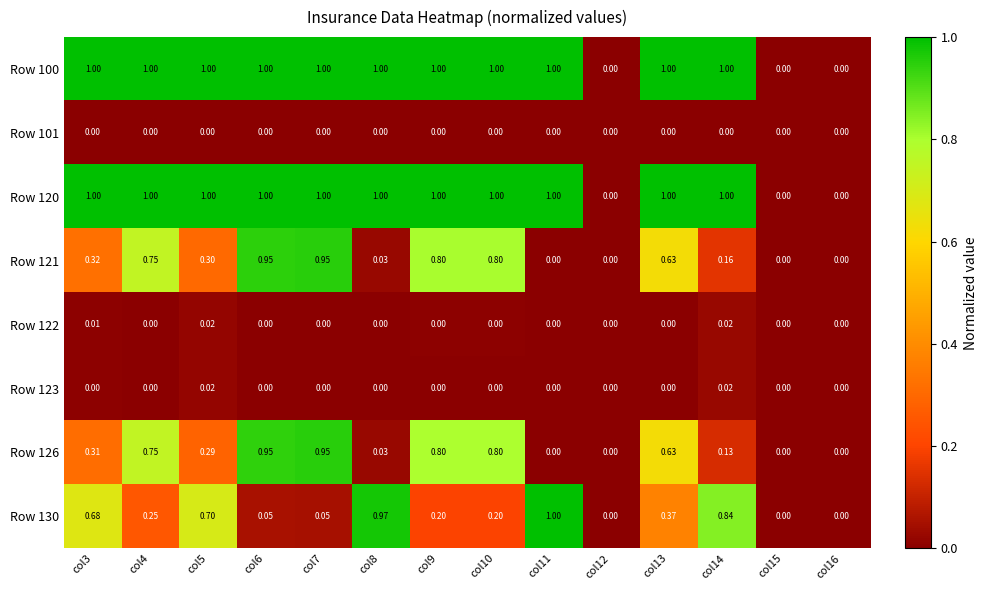

Is the value of Row 120 at col7 greater than the value of Row 122 at col6?

Yes